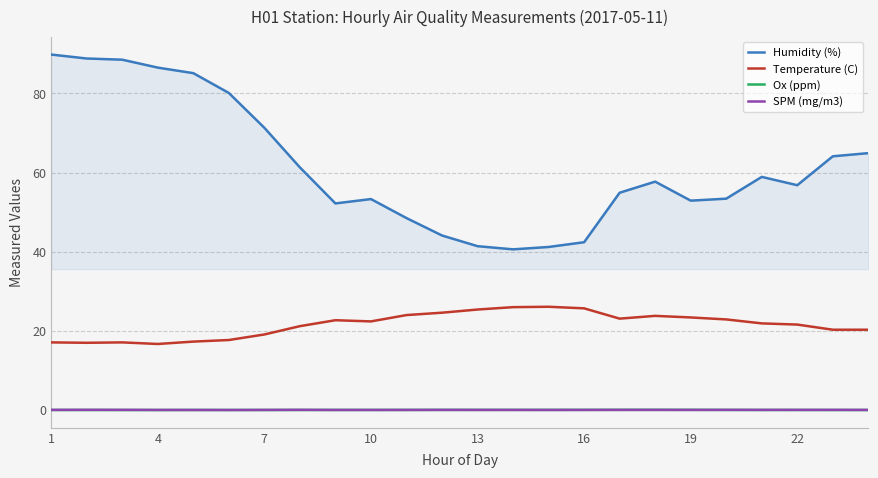

What are all the series names shown in the legend?

Humidity (%), Temperature (C), Ox (ppm), SPM (mg/m3)